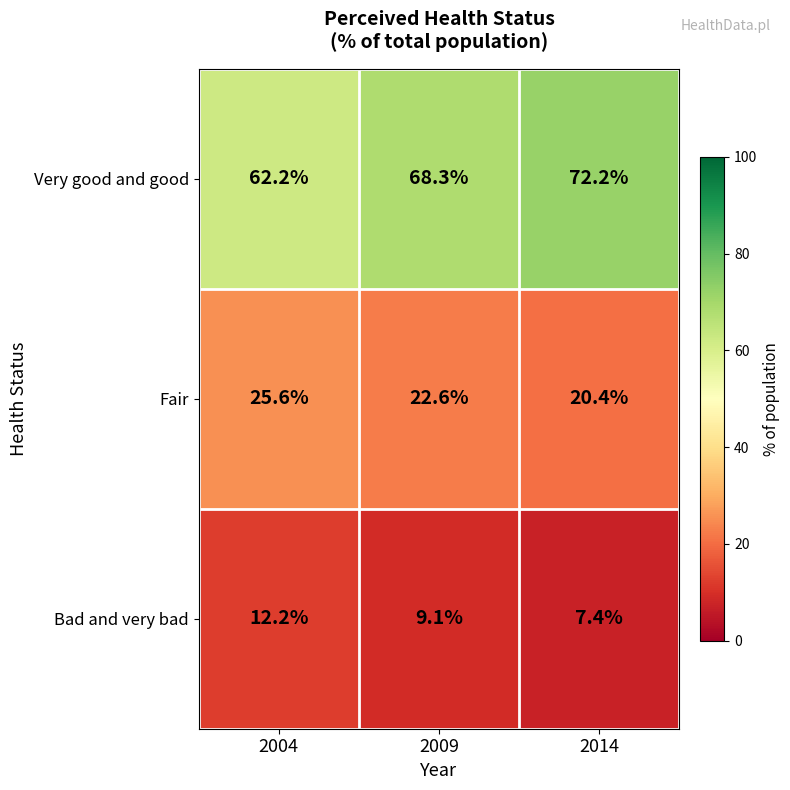

At which category does the chart reach its minimum across all series?

2014